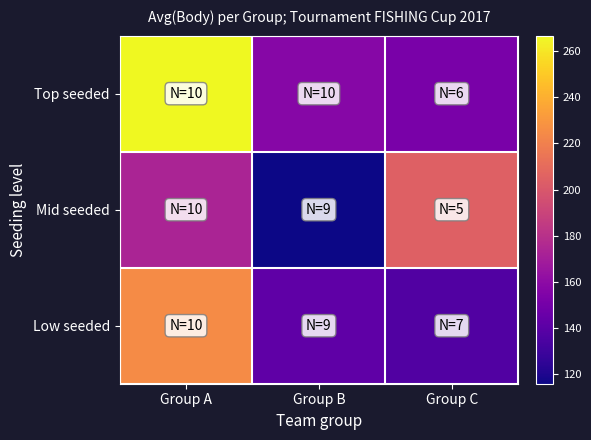

Reading left to right, what are all the values shown in this chart?

Top seeded: Group A=266.9	Group B=157.4	Group C=152.1
Mid seeded: Group A=173.0	Group B=115.6	Group C=204.3
Low seeded: Group A=225.1	Group B=141.7	Group C=136.5